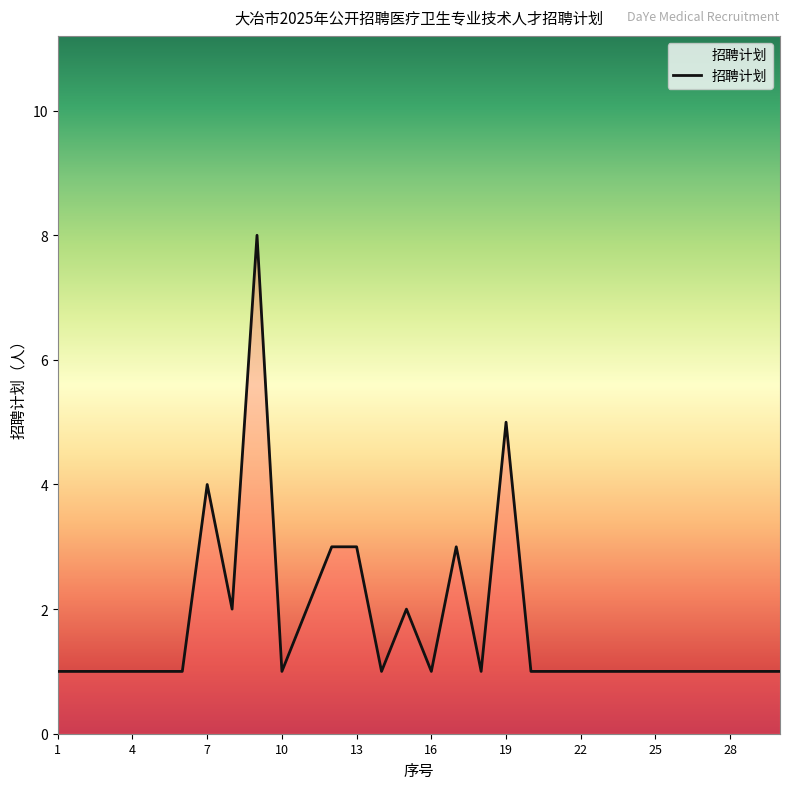

What is the maximum value shown in the chart?

8